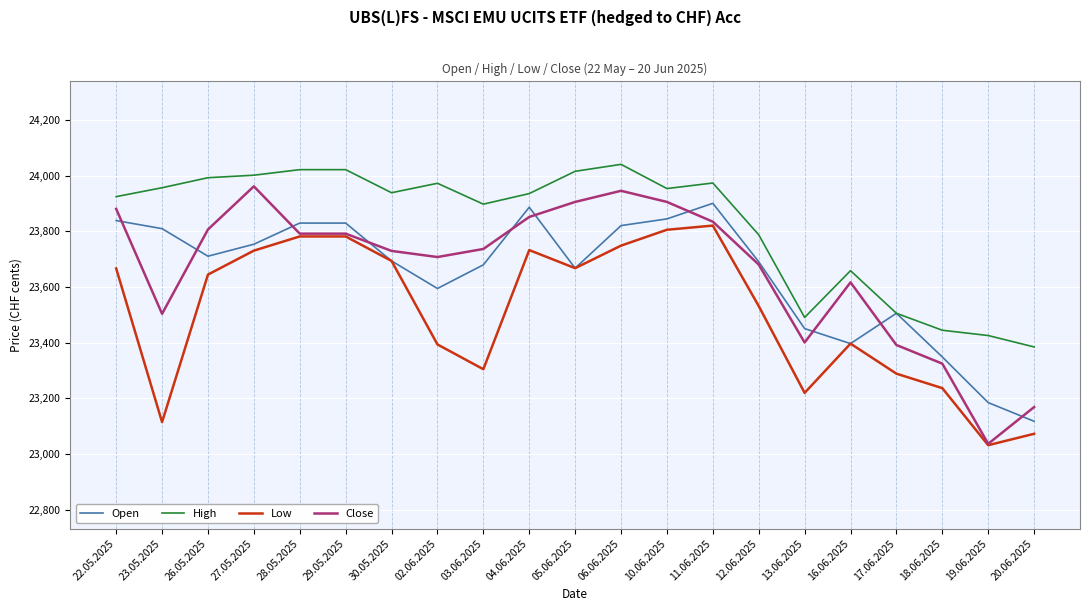

What are all the series names shown in the legend?

Open, High, Low, Close